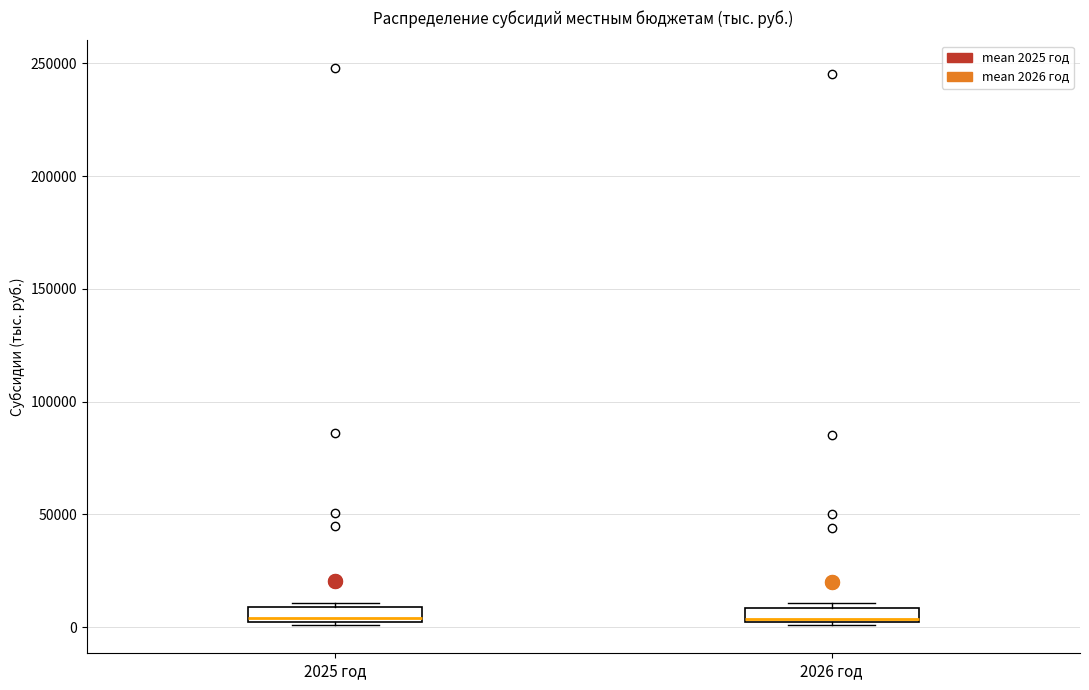

Where is the upper edge of the box for 2025 год on the y-axis? The values are not printed on the chart, so give them approximately, as read against the axis.

10000